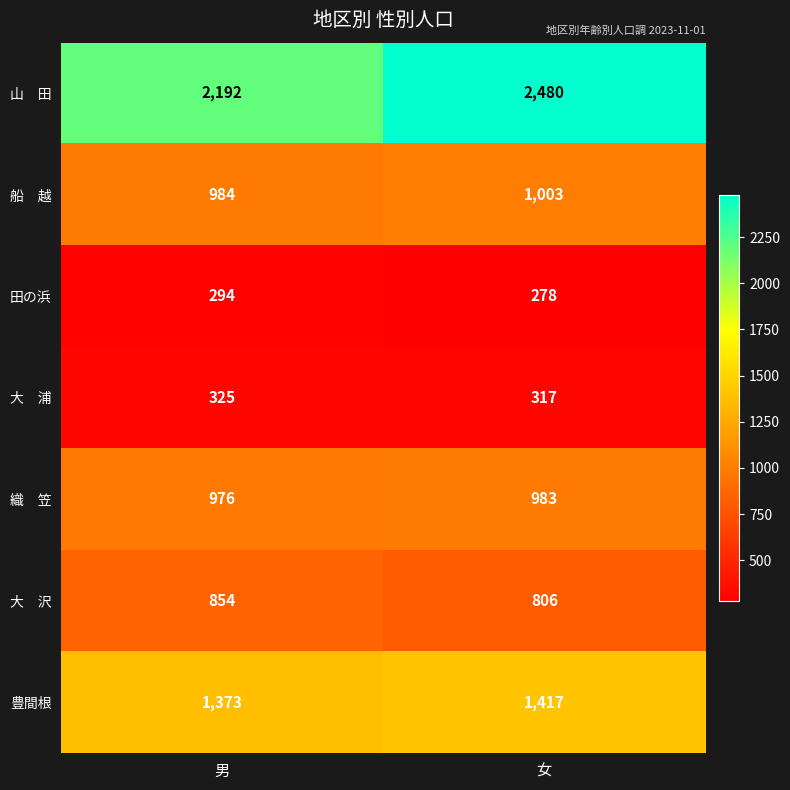

The value of 豊間根 at 女 is 2460. True or false?

False